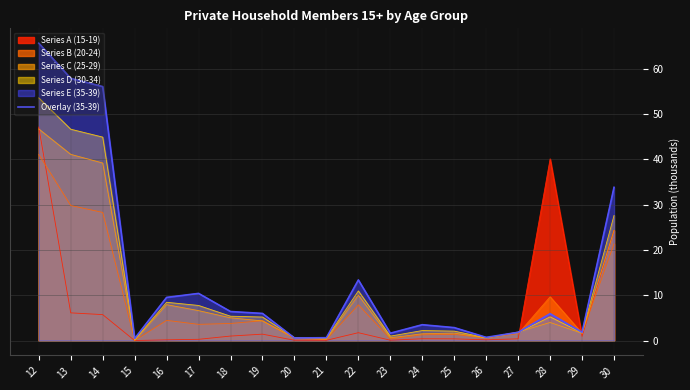

List the labels in order of value, smallest first.

15, 20, 21, 26, 23, 27, 29, 25, 24, 28, 19, 18, 16, 17, 22, 30, 14, 13, 12